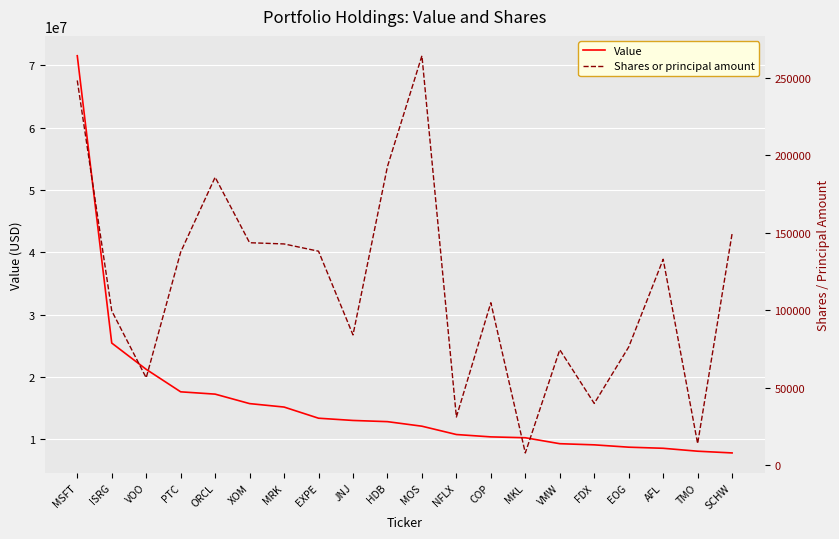

At how many categories does at least one series exceed 42682527?

1